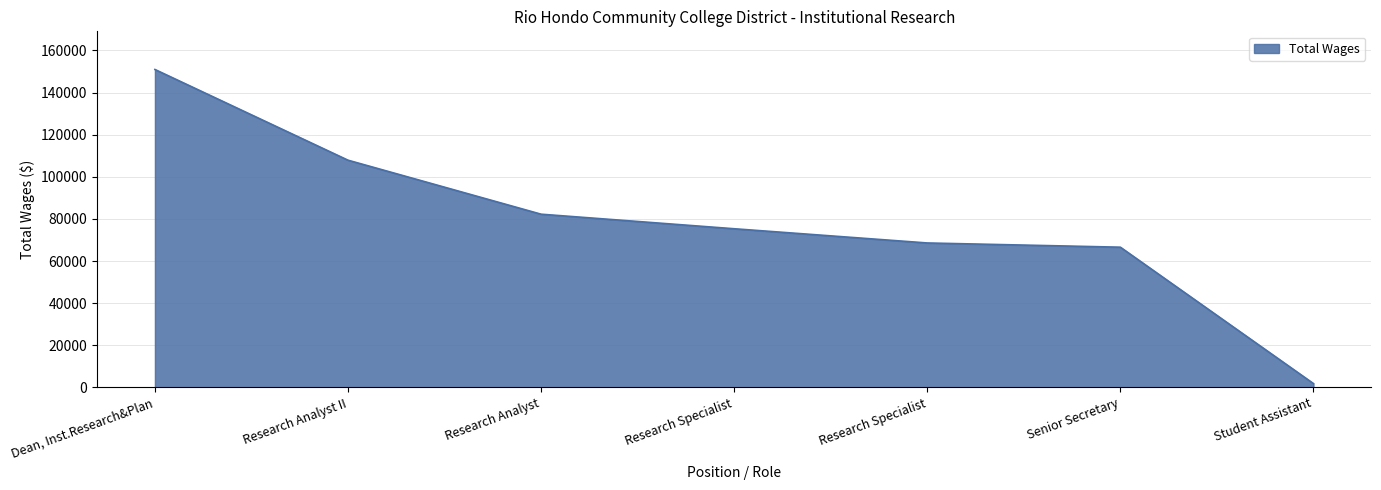

What is the sum of all values?

553405